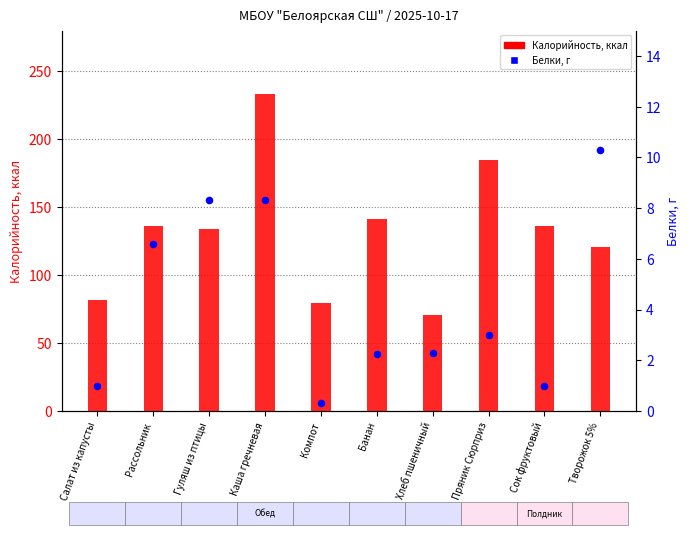

At which category is the sum across all series the highest?

Каша гречневая